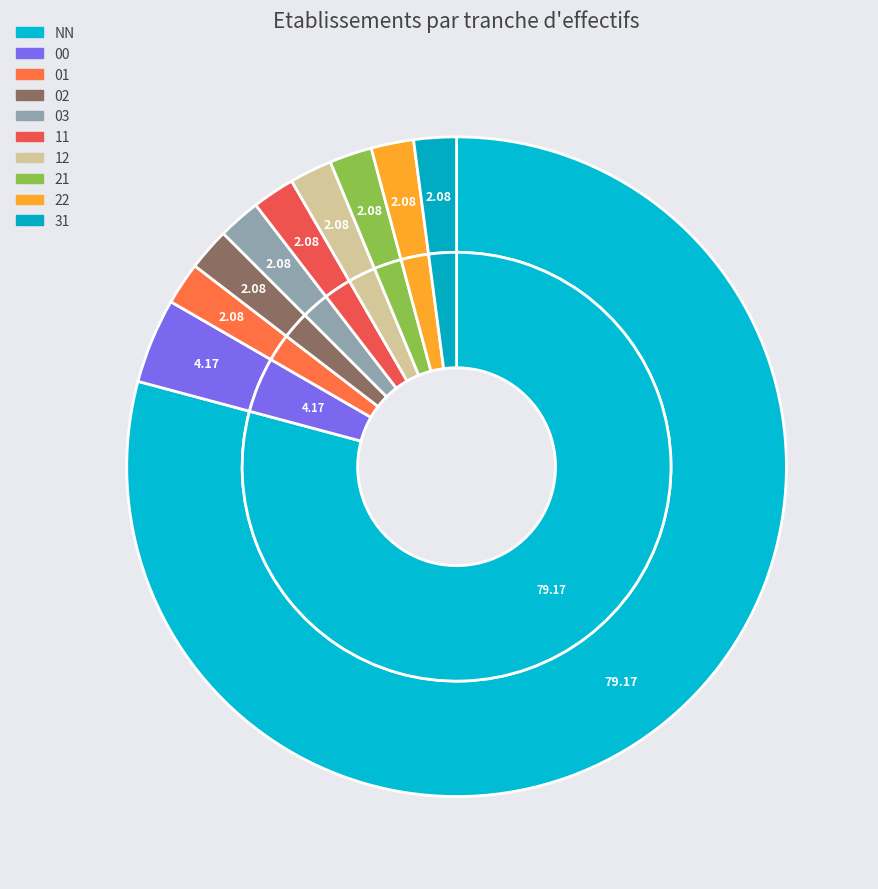

To the nearest percent, what percentage of the pie is 22?

2%